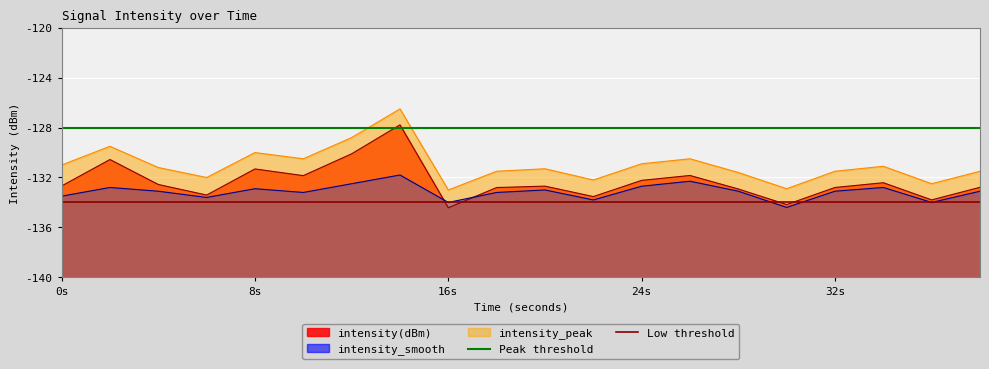

What is the difference between the highest and lowest values at 0s?

6